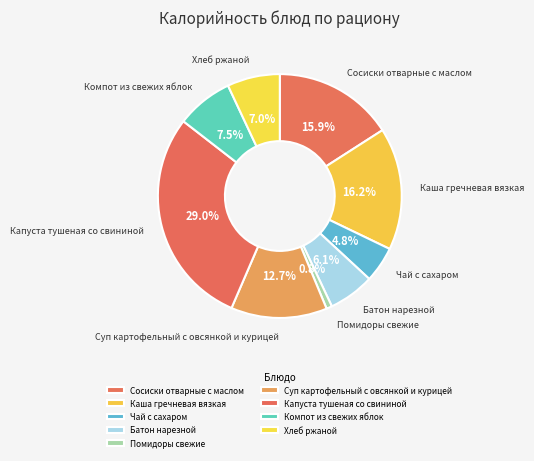

Count the number of slices in the pie.

9